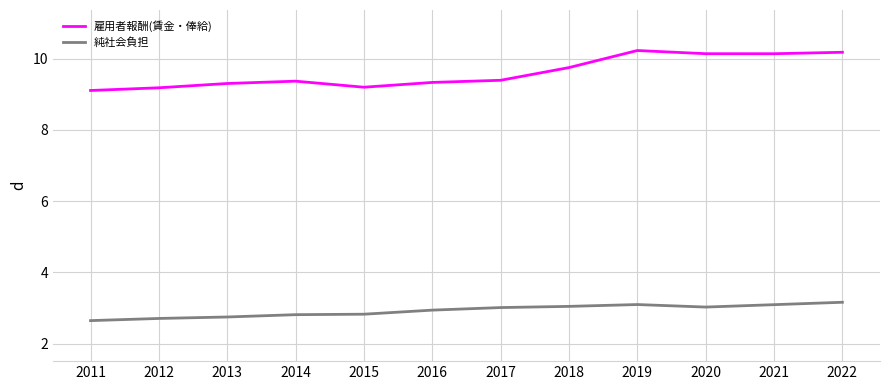

How many distinct data groups are displayed?

2